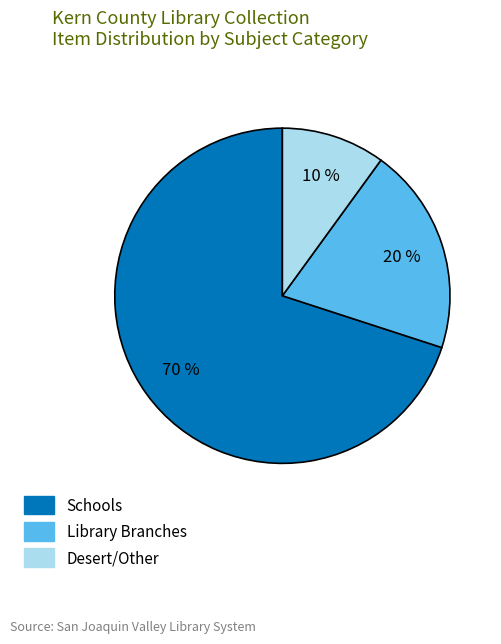

Count the number of slices in the pie.

3